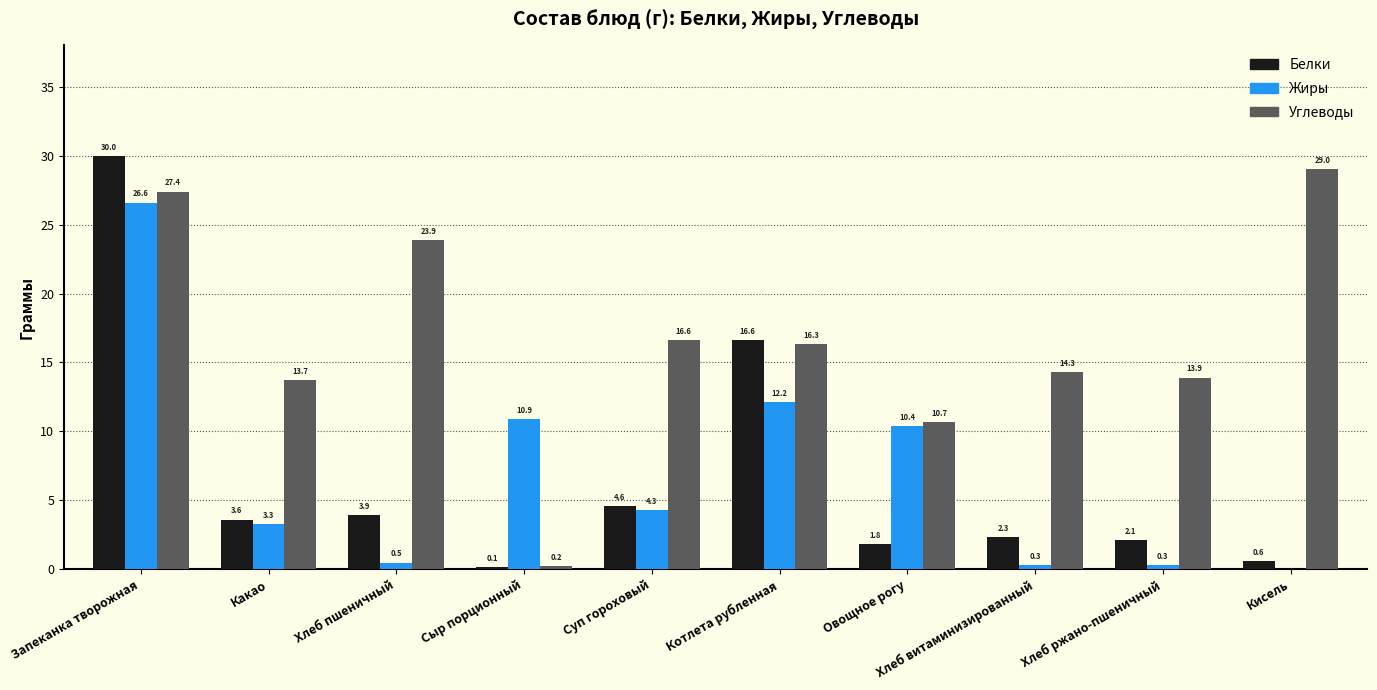

Between Котлета рубленная and Хлеб витаминизированный, which series saw the biggest shift?

Белки